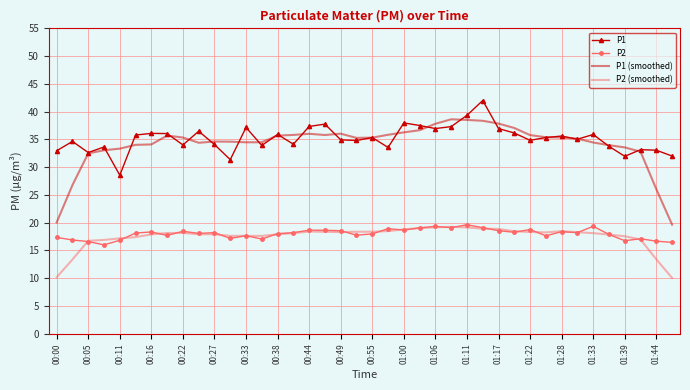

True or false: P2 (smoothed) and P1 intersect in this chart.

False